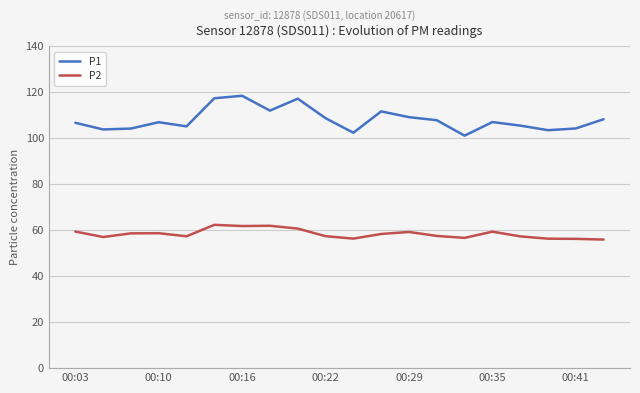

True or false: P2 and P1 intersect in this chart.

False